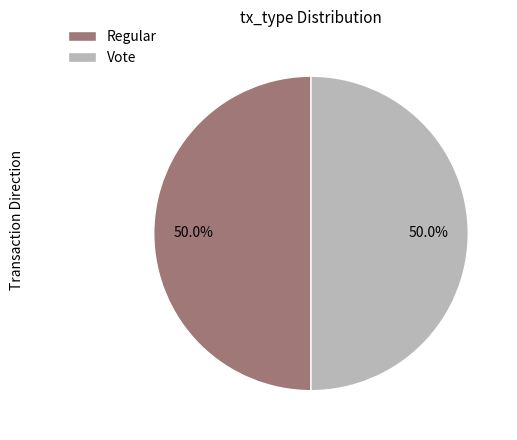

Approximately how many times larger is the value at Vote compared to Regular?

1.0